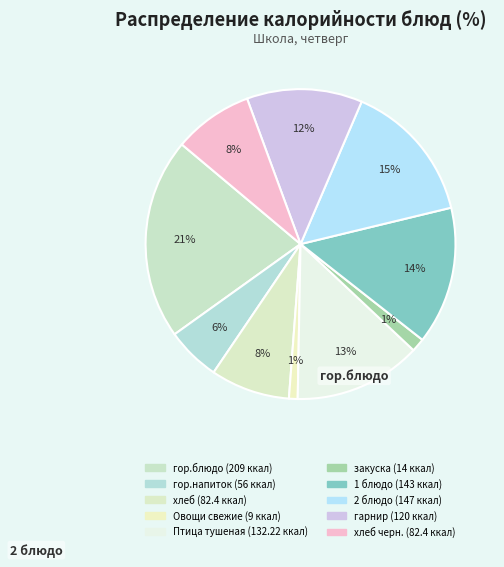

Count the number of slices in the pie.

10